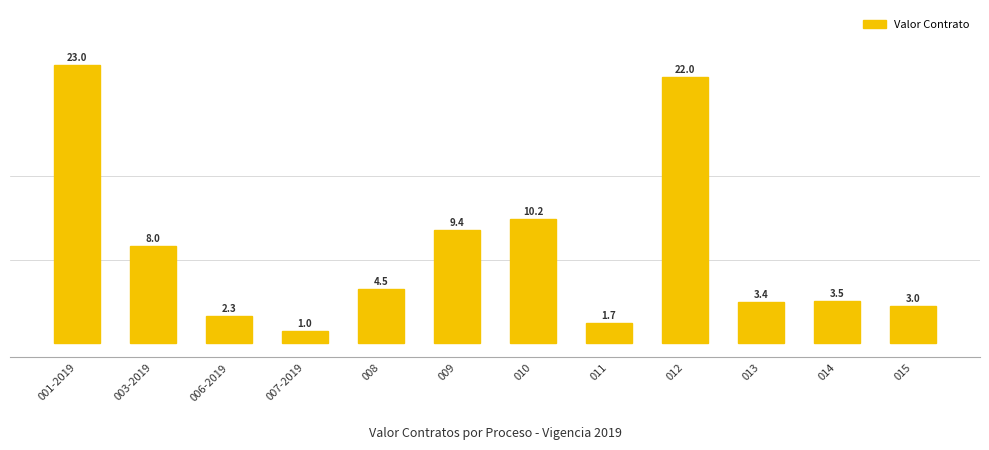

What is the sum of all values?

91868553